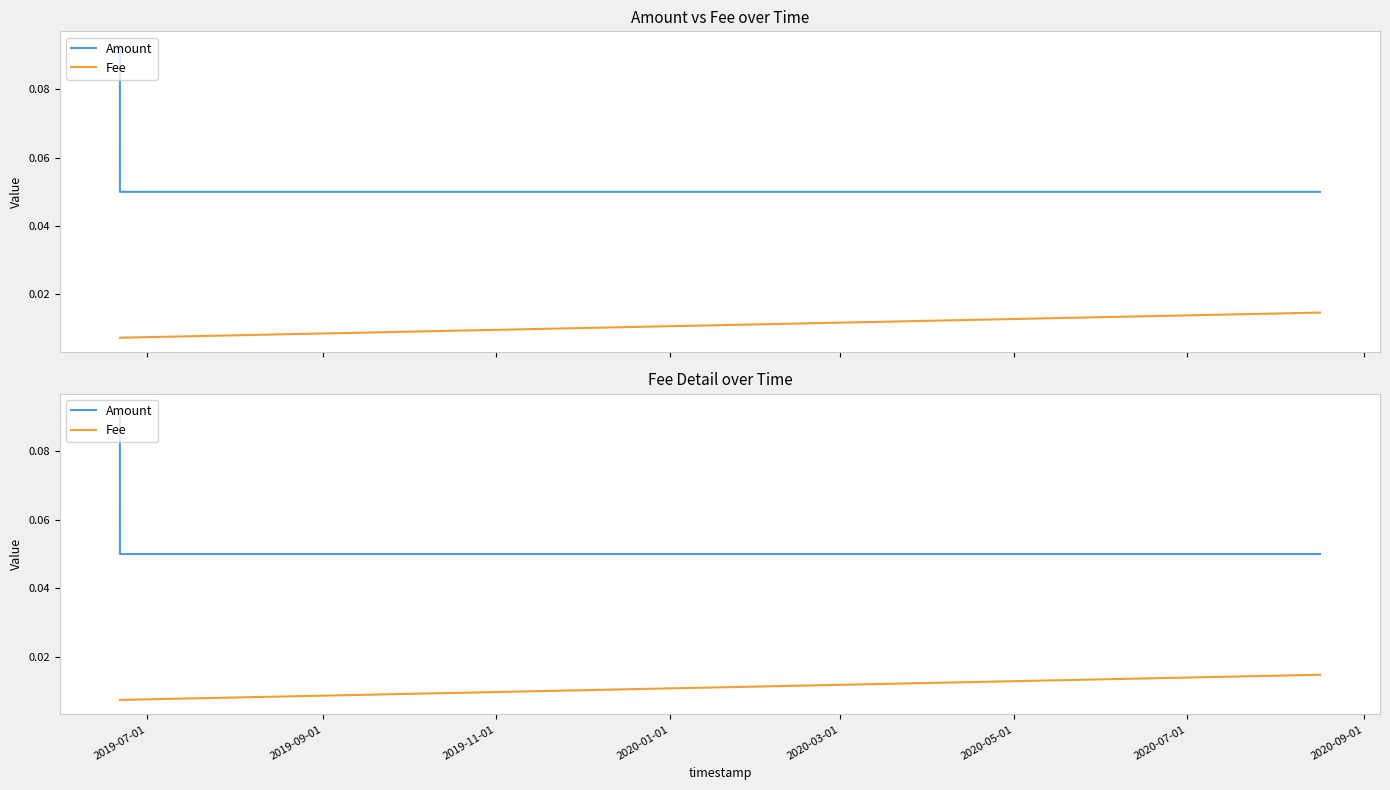

The value of Amount at 2019-09-01 is 0.0. True or false?

False